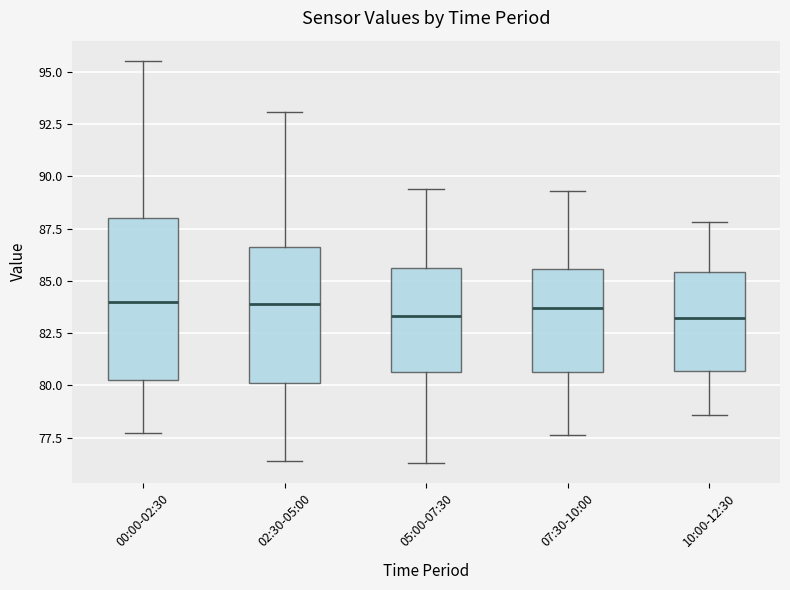

Where is the lower edge of the box for 00:00-02:30 on the y-axis? The values are not printed on the chart, so give them approximately, as read against the axis.

80.5